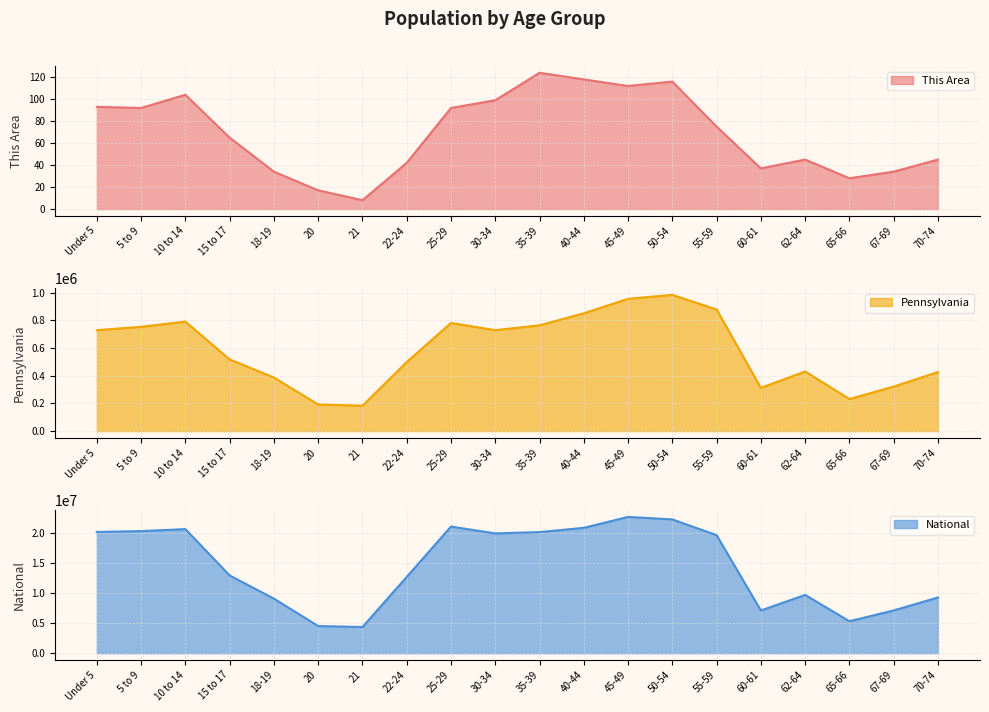

True or false: This Area has a value of 67 at 40-44.

False